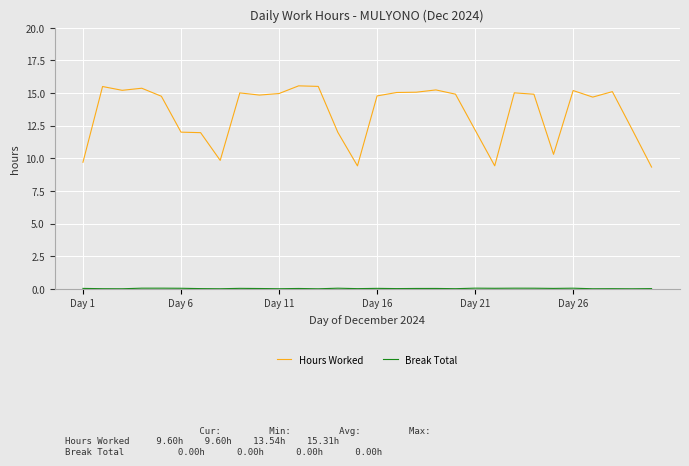

What is the lowest value of the Hours Worked series?

9.3